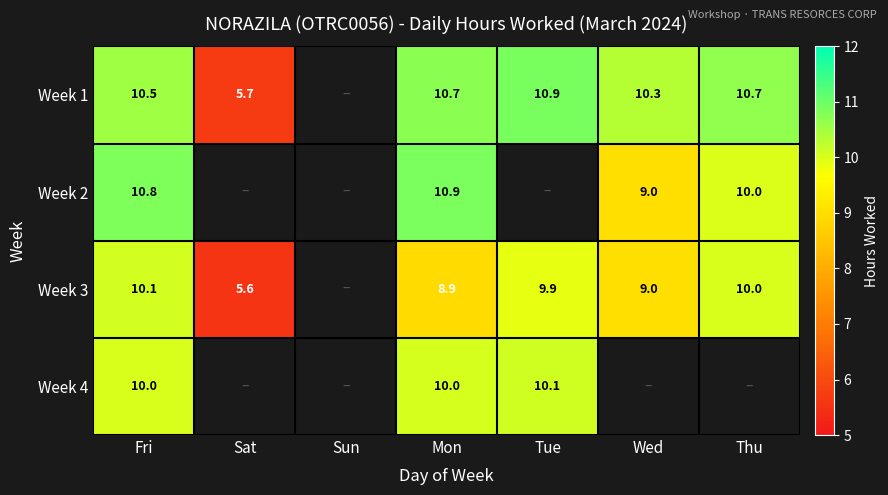

Which series has the widest spread of values?

Week 1